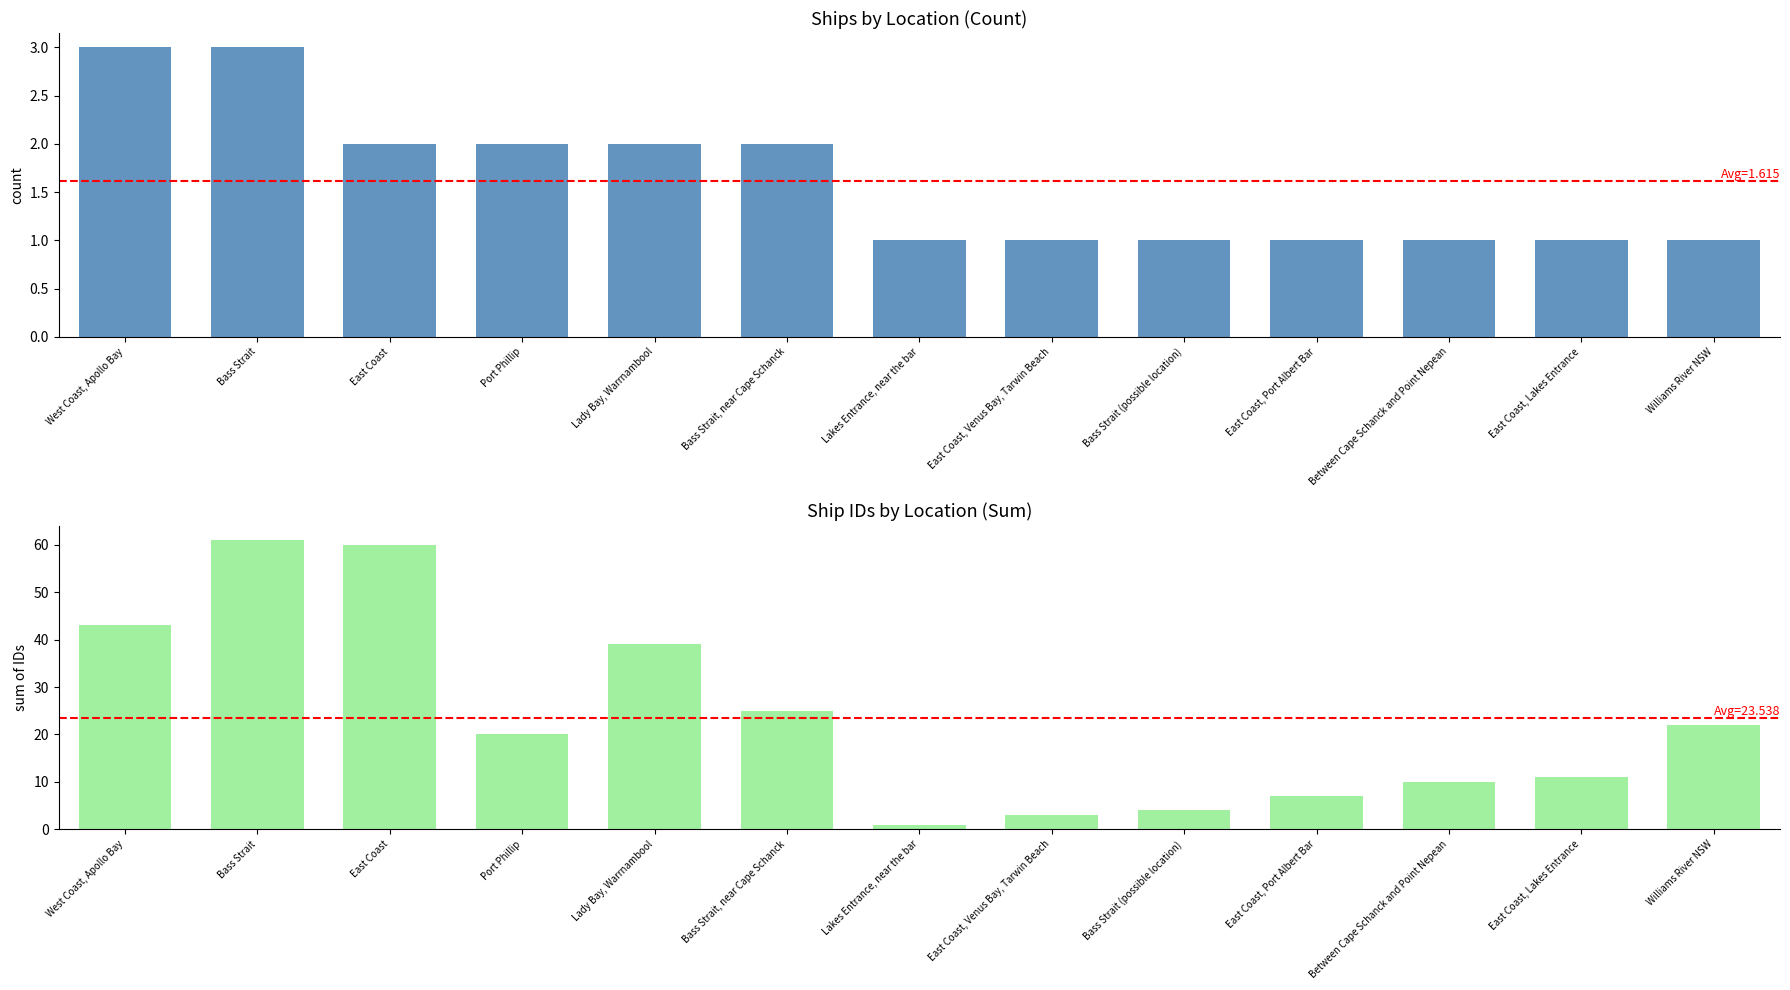

At which label is Sum of IDs closest to 31?

Bass Strait, near Cape Schanck